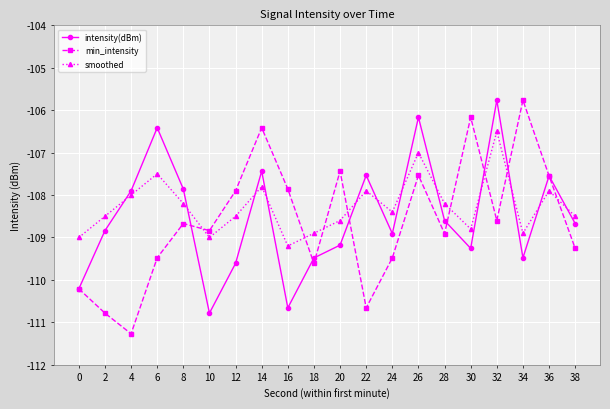

What is the difference between the smoothed values at 0 and 26?

2.0